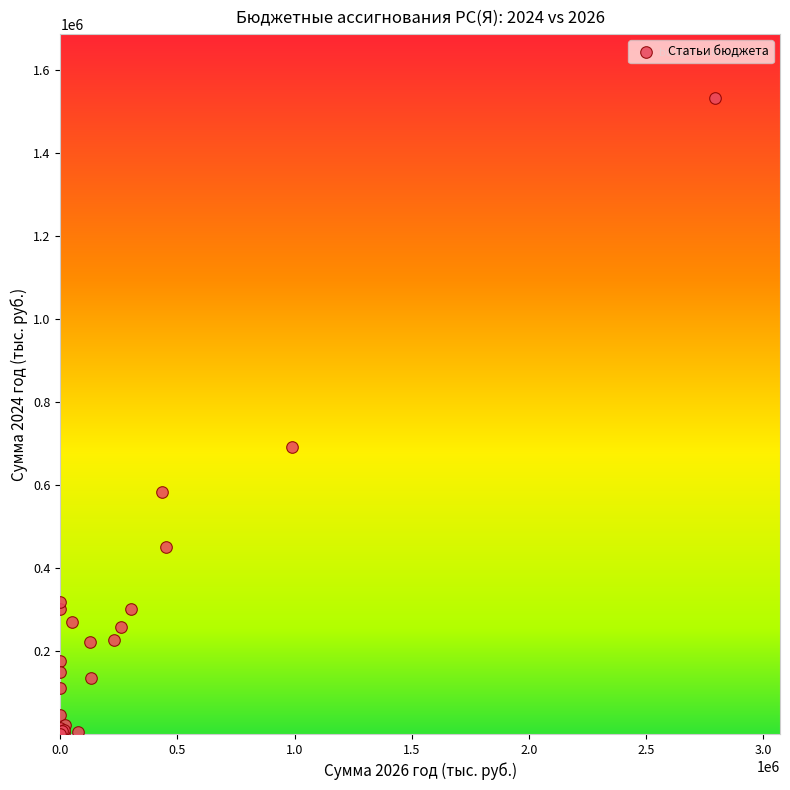

What Y value in the scatter plot is closest to 766421?

691045.4